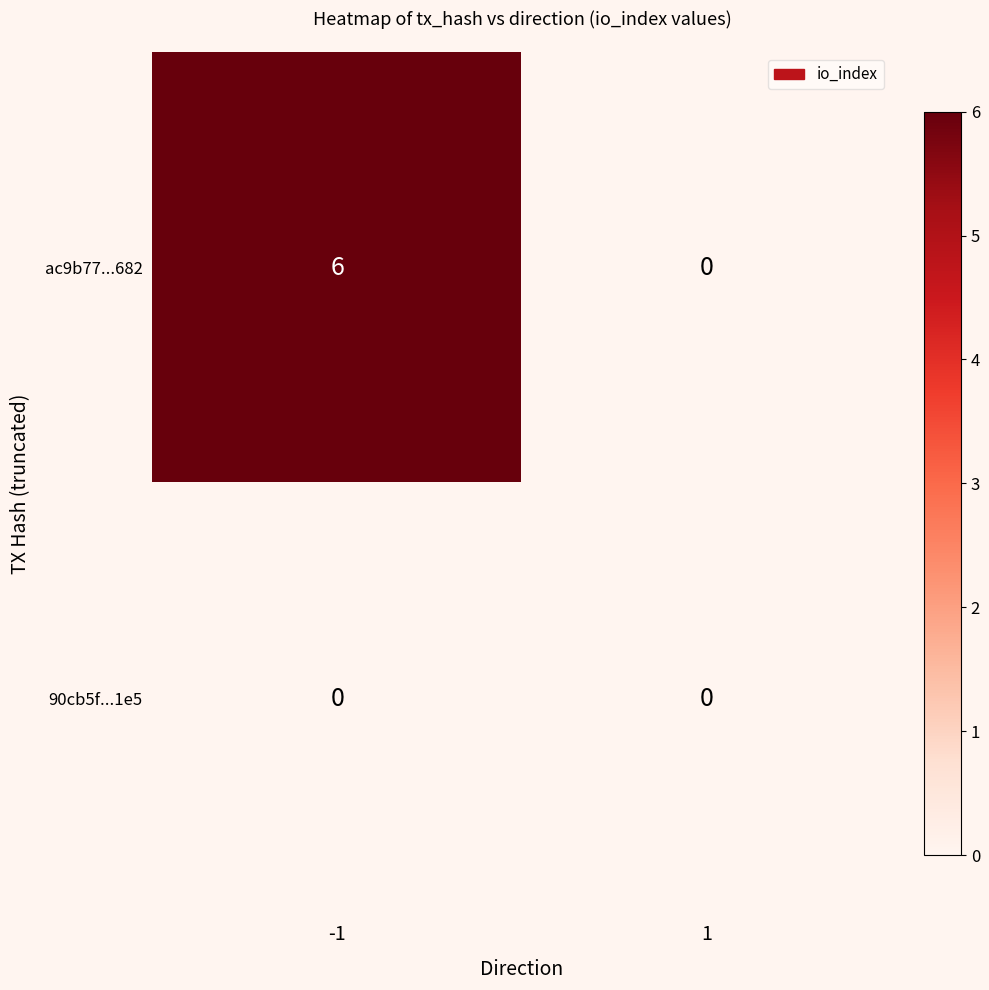

Reading left to right, extract all data points from this chart.

ac9b77...682: -1=6	1=0
90cb5f...1e5: -1=0	1=0